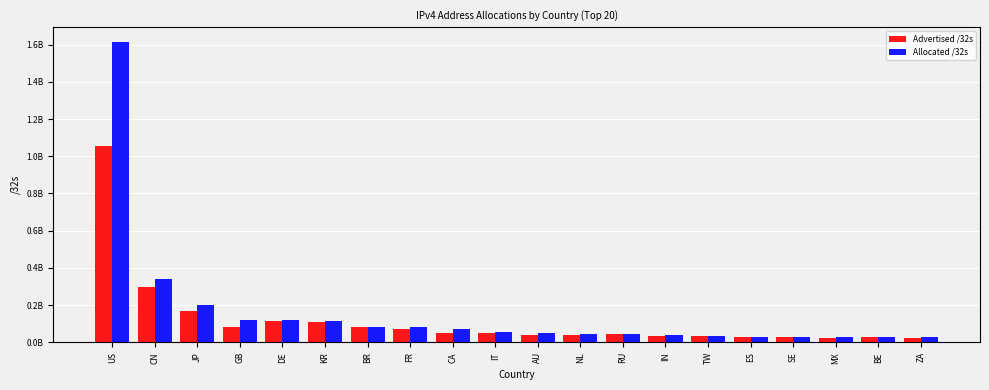

Rank the series by their average value, from highest to lowest.

Allocated /32s, Advertised /32s